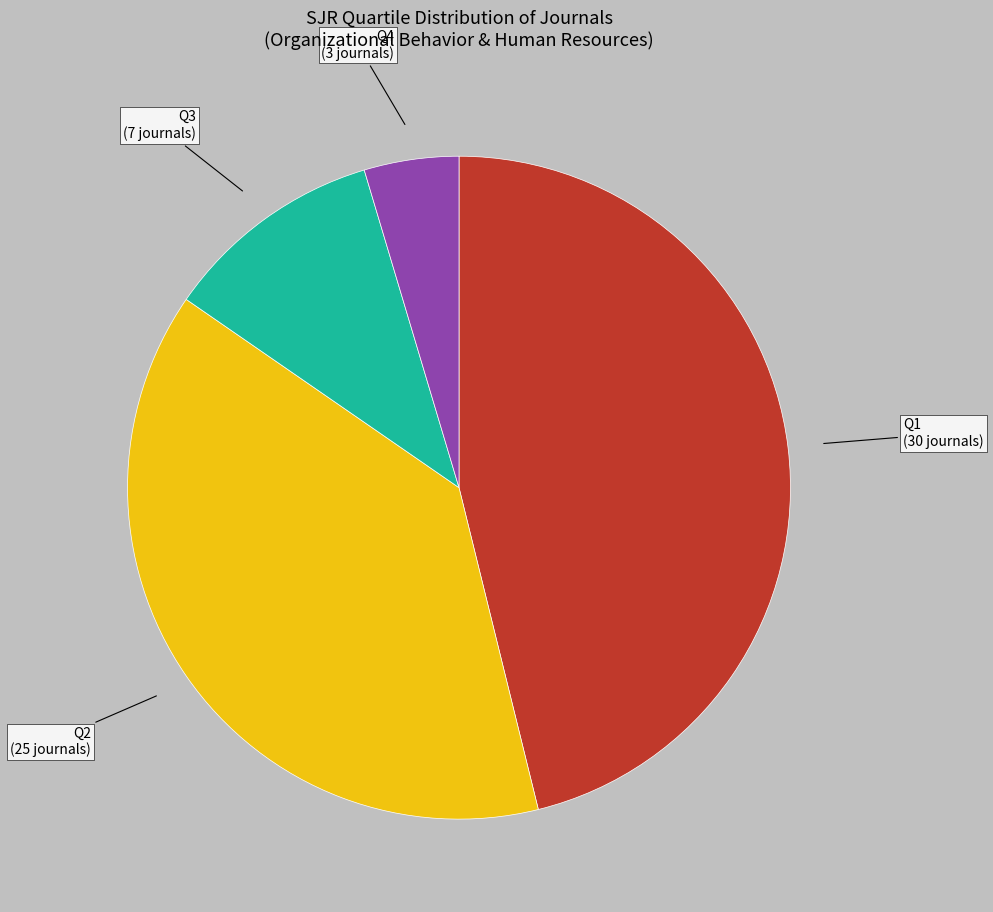

How many slices are in this pie chart?

4